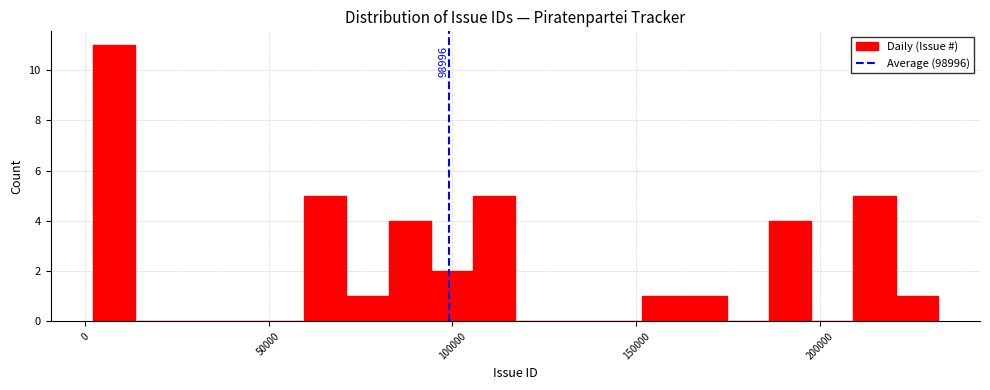

Around what value on the x-axis is the tallest bar? Give the approximate position of its centre, as read against the axis.

10000